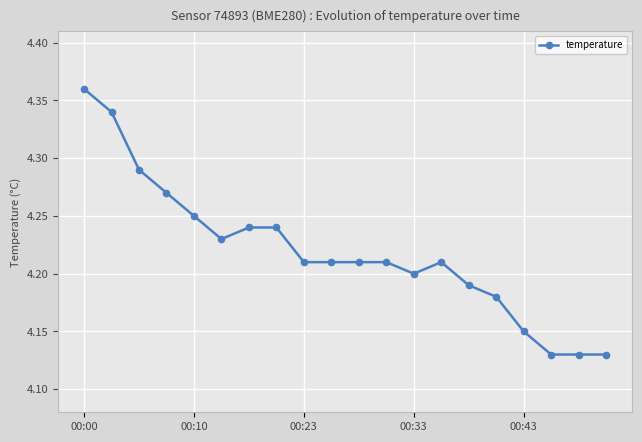

What is the sum of all values?

84.4